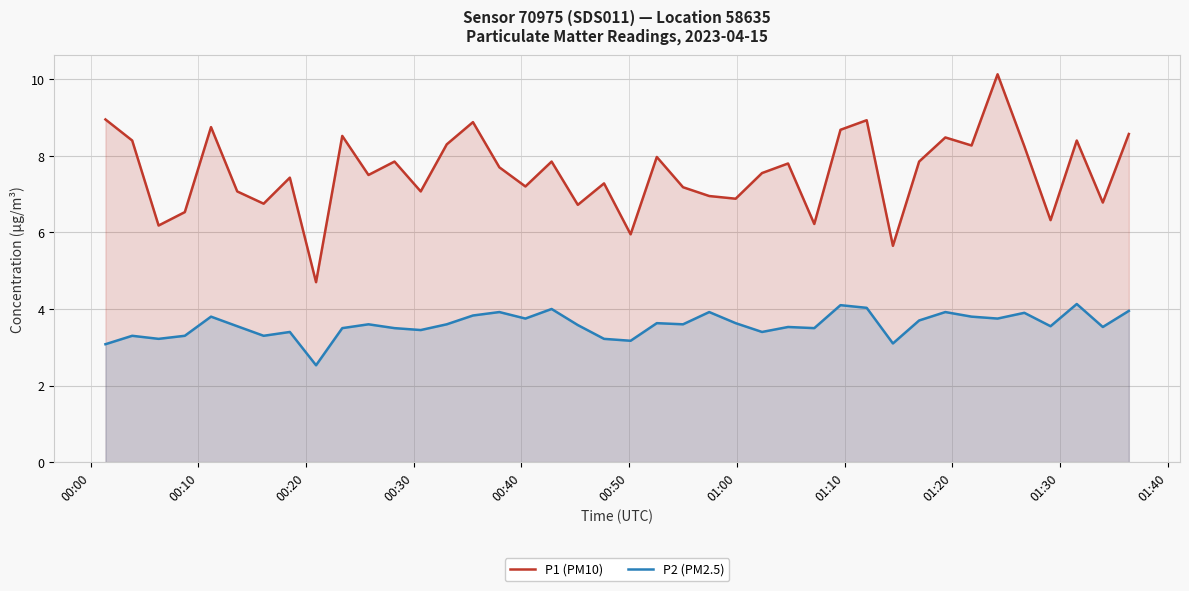

In P1 (PM10), how many points are lower than both neighbors (excluding endpoints)?

14